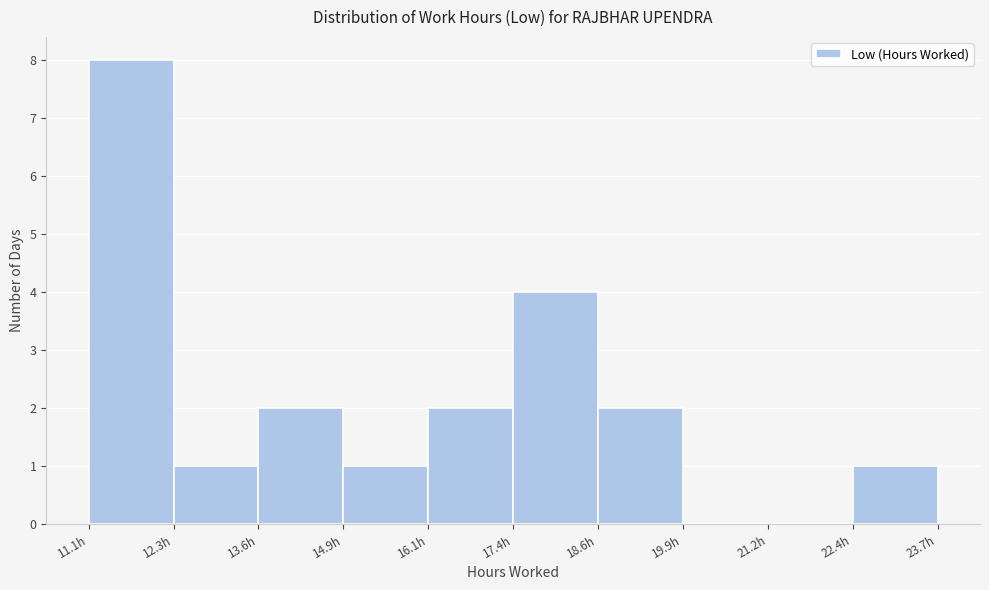

Reading left to right, list every bar in this chart as the range it spans on the x-axis followed by its height. Neither the bar edges nor the heights are printed on the chart, so give them approximately, as read against the axes.

11.0 to 12.4: 8
12.4 to 13.6: 1
13.6 to 14.8: 2
14.8 to 16.2: 1
16.2 to 17.4: 2
17.4 to 18.6: 4
18.6 to 20.0: 2
20.0 to 21.2: 0
21.2 to 22.4: 0
22.4 to 23.6: 1